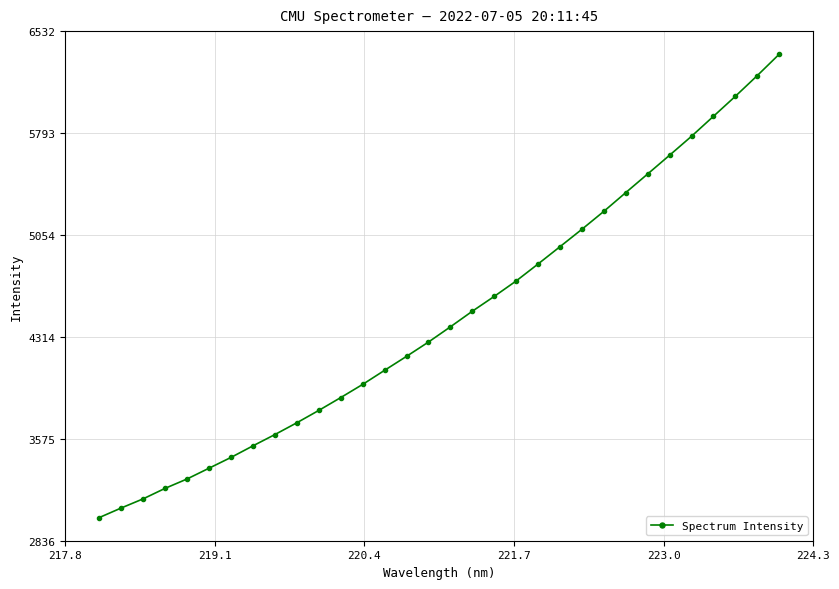

What is the difference between the maximum and minimum values?

3359.8